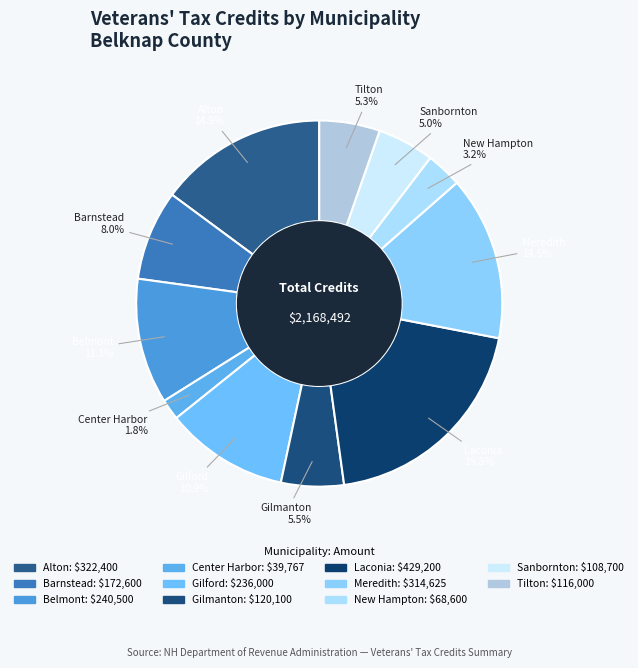

Approximately how many times larger is the value at Meredith compared to Laconia?

0.7